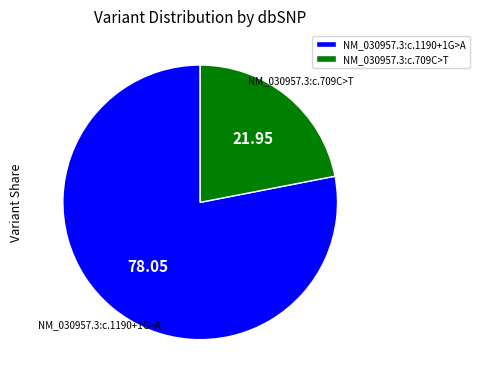

Is it true that NM_030957.3:c.709C>T is 30% of the pie?

False